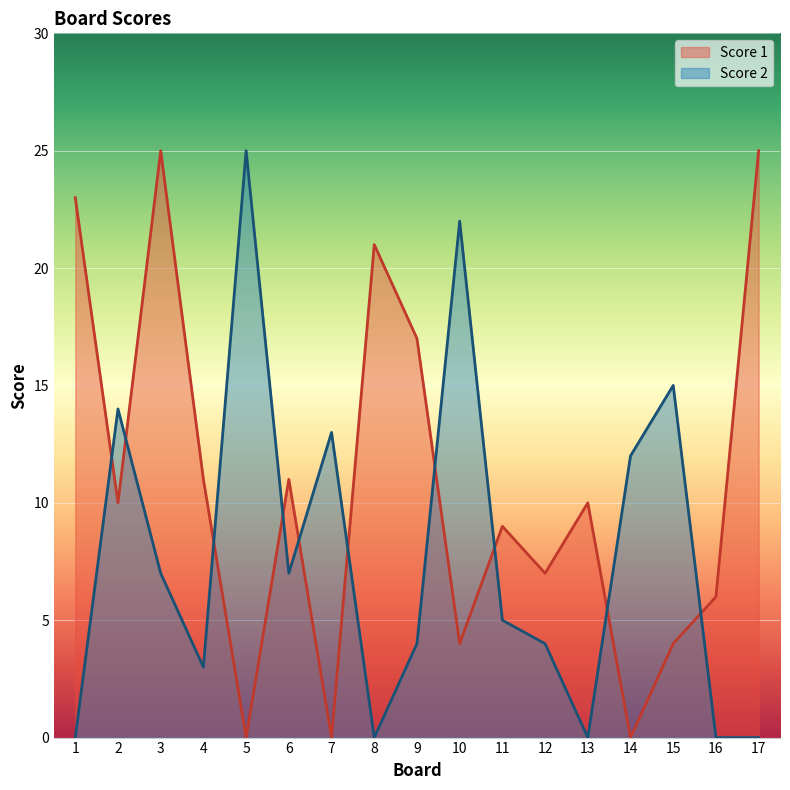

What is the value of the Score 2 point at the 5th from the left?

25